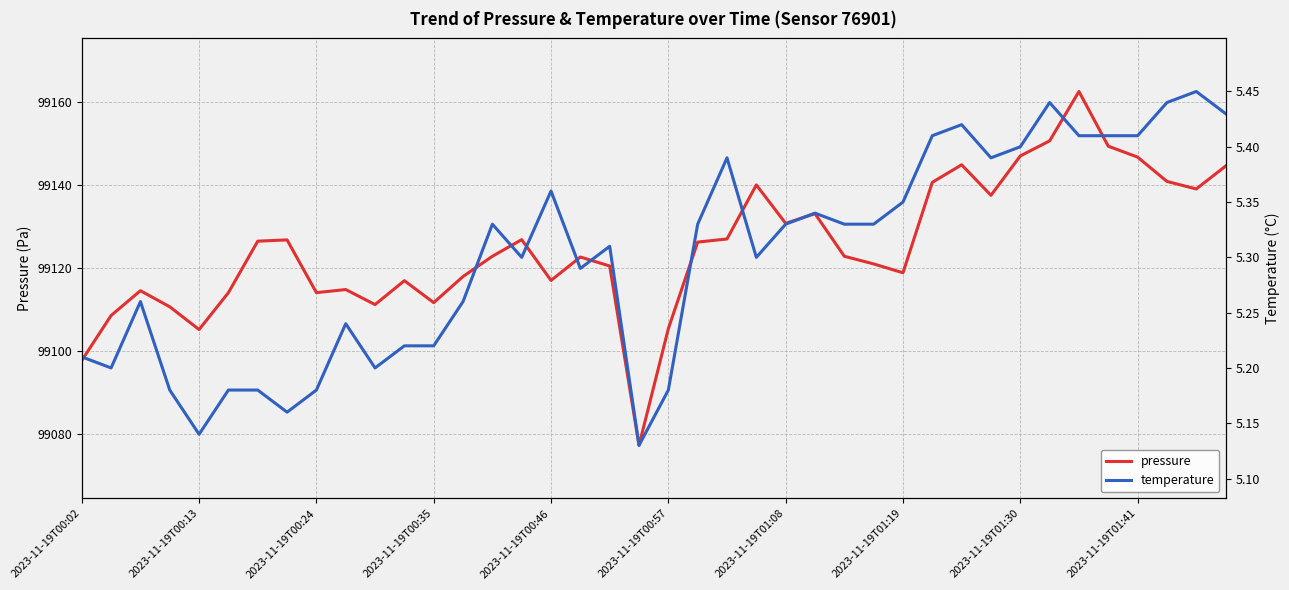

What is the difference between the second highest and second lowest values in the temperature series?

0.3